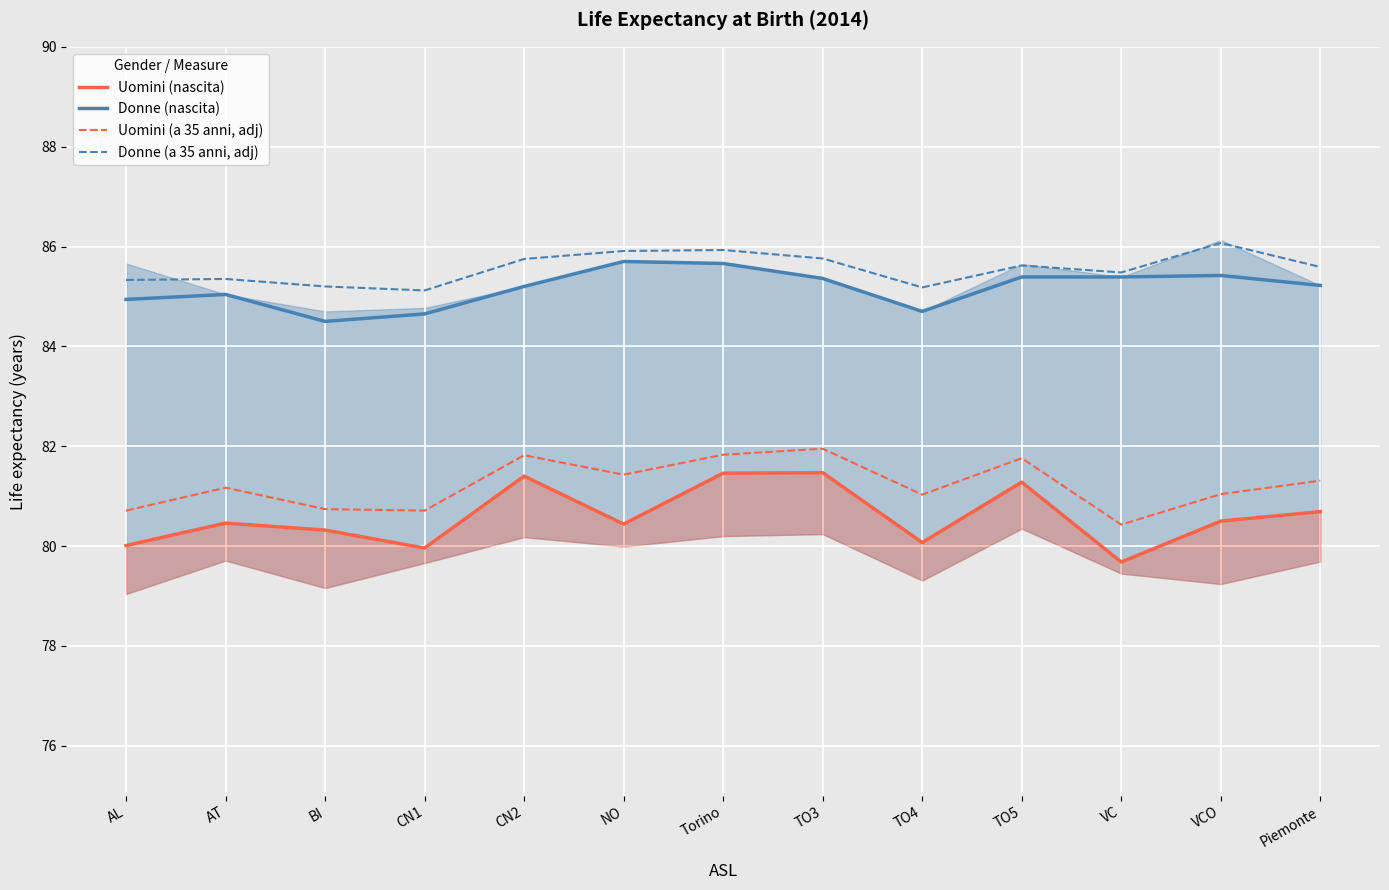

At which category is the sum across all series the highest?

Torino